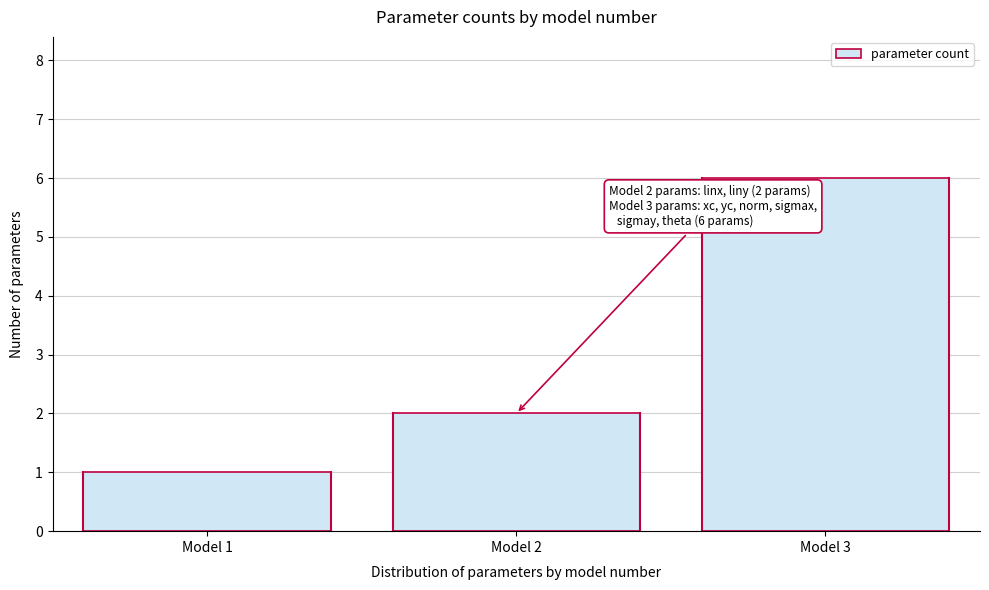

Reading left to right, what are all the values shown in this chart?

1	2	6